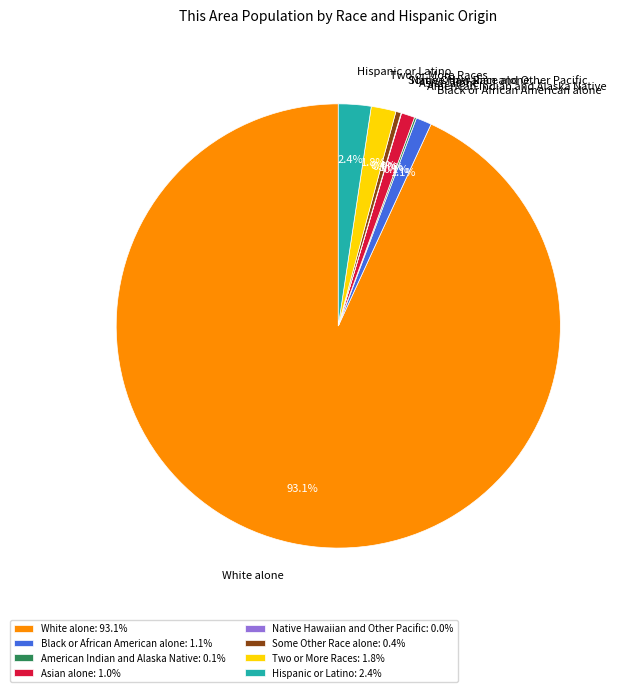

Combined, do Some Other Race alone: 0.4% and Asian alone: 1.0% account for over 50%?

No